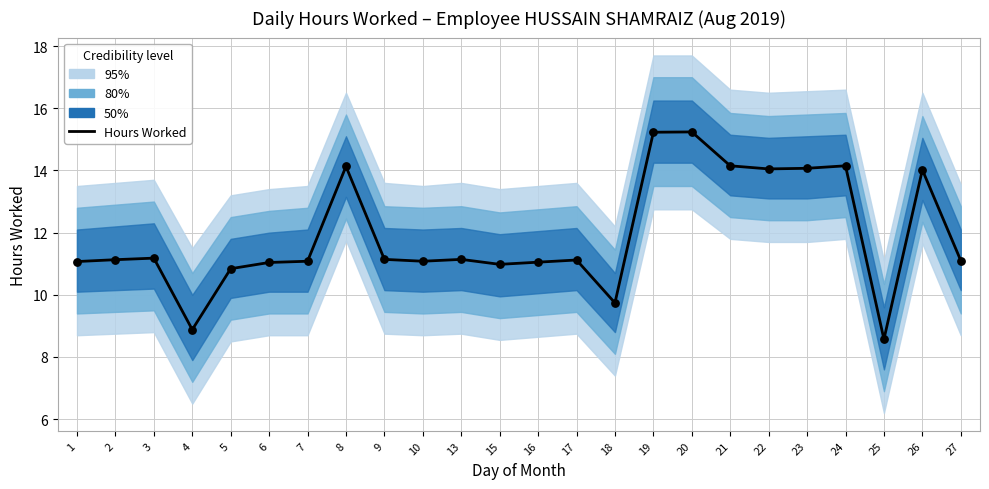

Which has a higher value, 15 or 26?

26